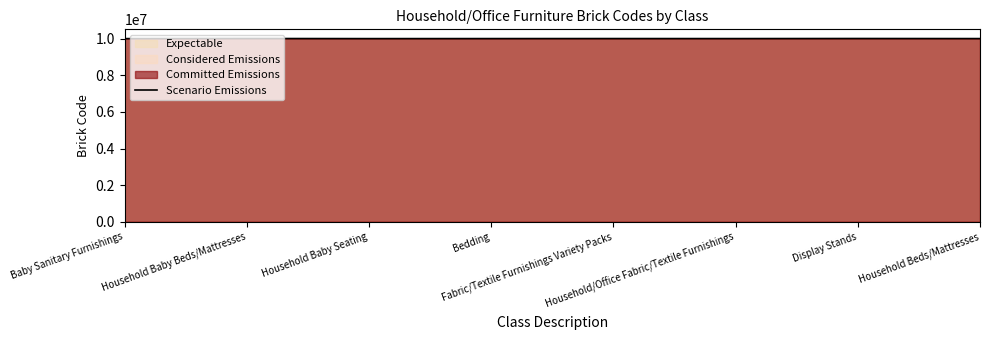

Where is the first local maximum?

Household Baby Beds/Mattresses